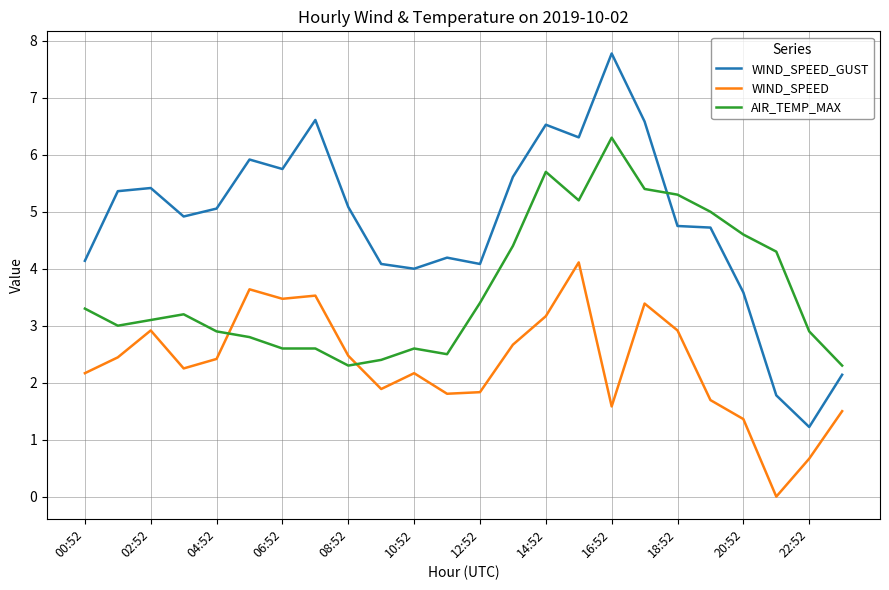

Which series has the largest total across all categories?

WIND_SPEED_GUST